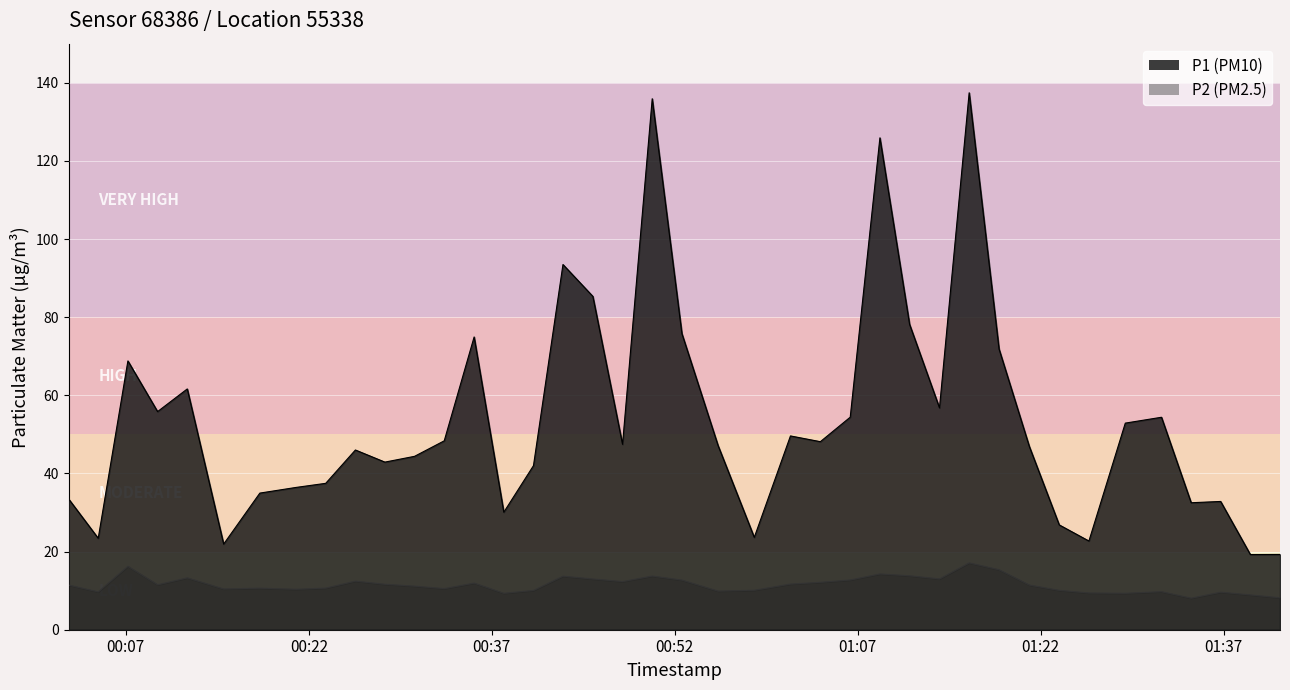

True or false: P2 and P1 intersect in this chart.

False